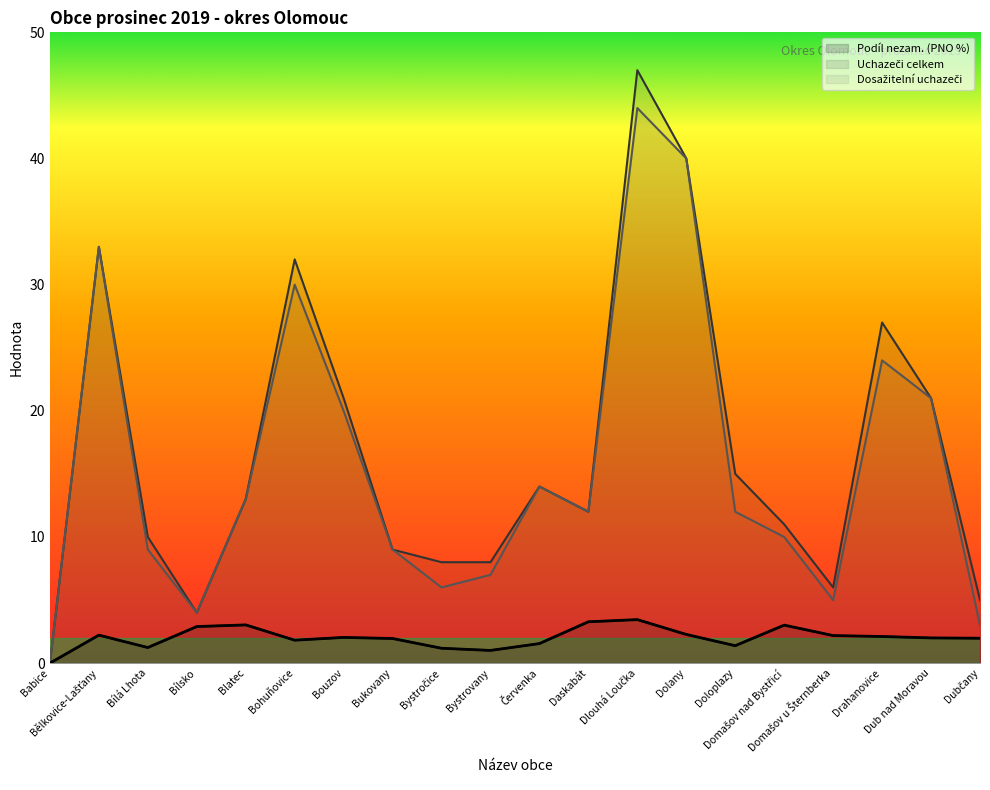

How many lines are shown in the chart?

3